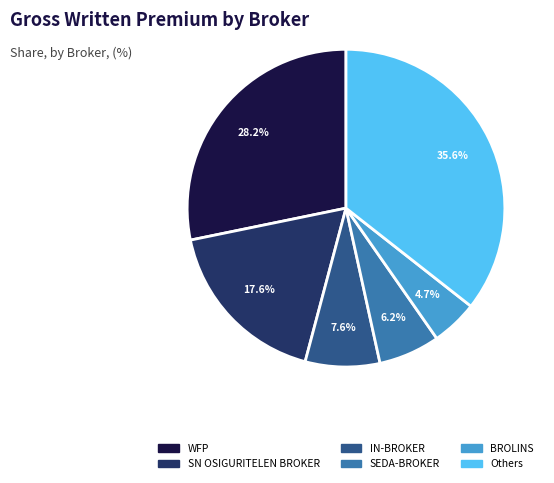

Does any single category account for the majority?

No